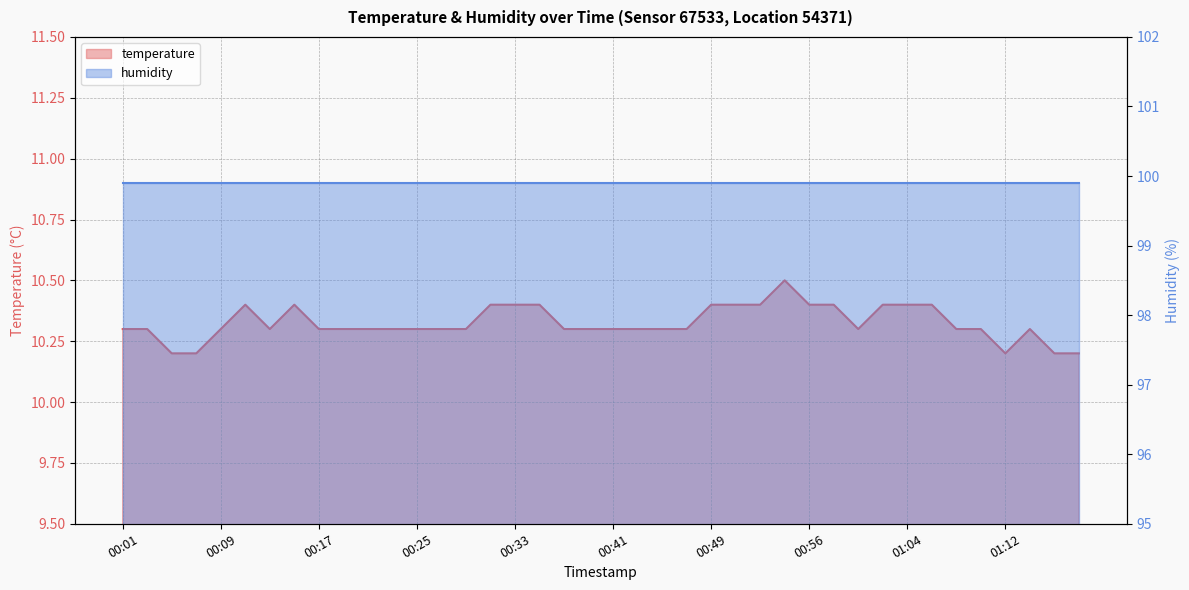

List the labels in order of value, smallest first.

00:05, 00:07, 01:12, 01:16, 01:18, 00:01, 00:03, 00:09, 00:13, 00:17, 00:19, 00:21, 00:23, 00:25, 00:27, 00:29, 00:37, 00:39, 00:41, 00:43, 00:45, 00:47, 01:00, 01:08, 01:10, 01:14, 00:11, 00:15, 00:31, 00:33, 00:35, 00:49, 00:51, 00:52, 00:56, 00:58, 01:02, 01:04, 01:06, 00:54